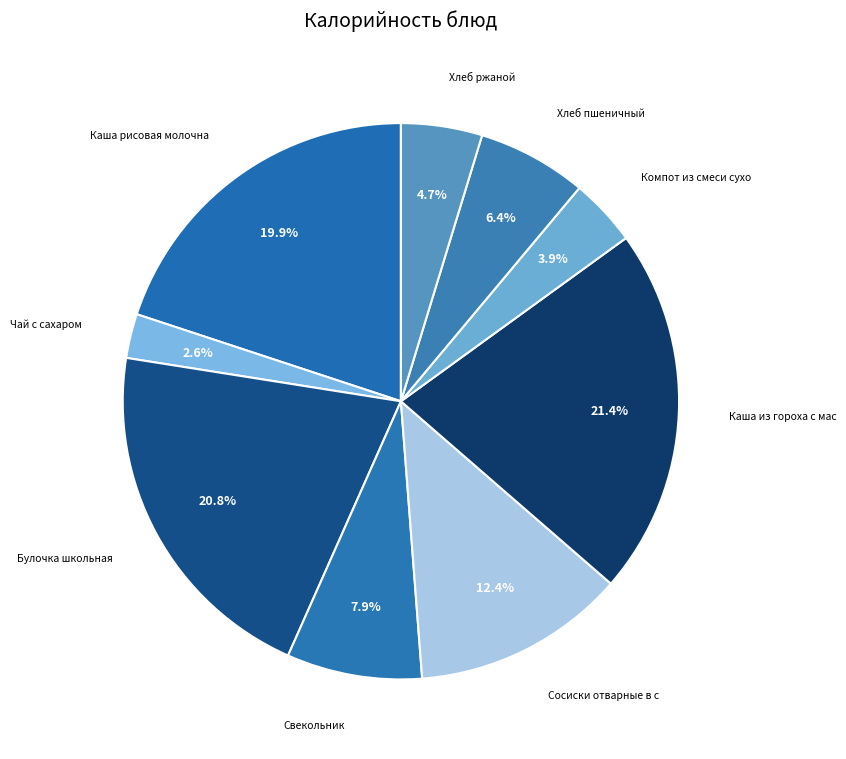

Which category has the smallest portion of the pie?

Чай с сахаром